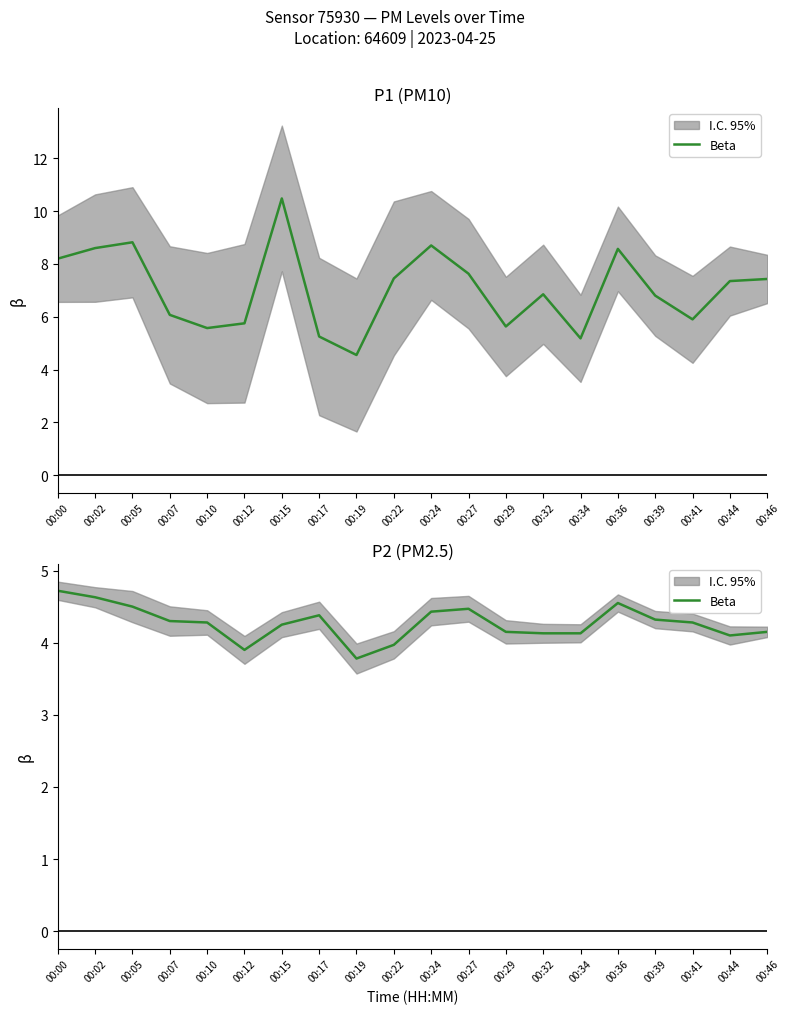

The value at 00:29 is 4.2. True or false?

True